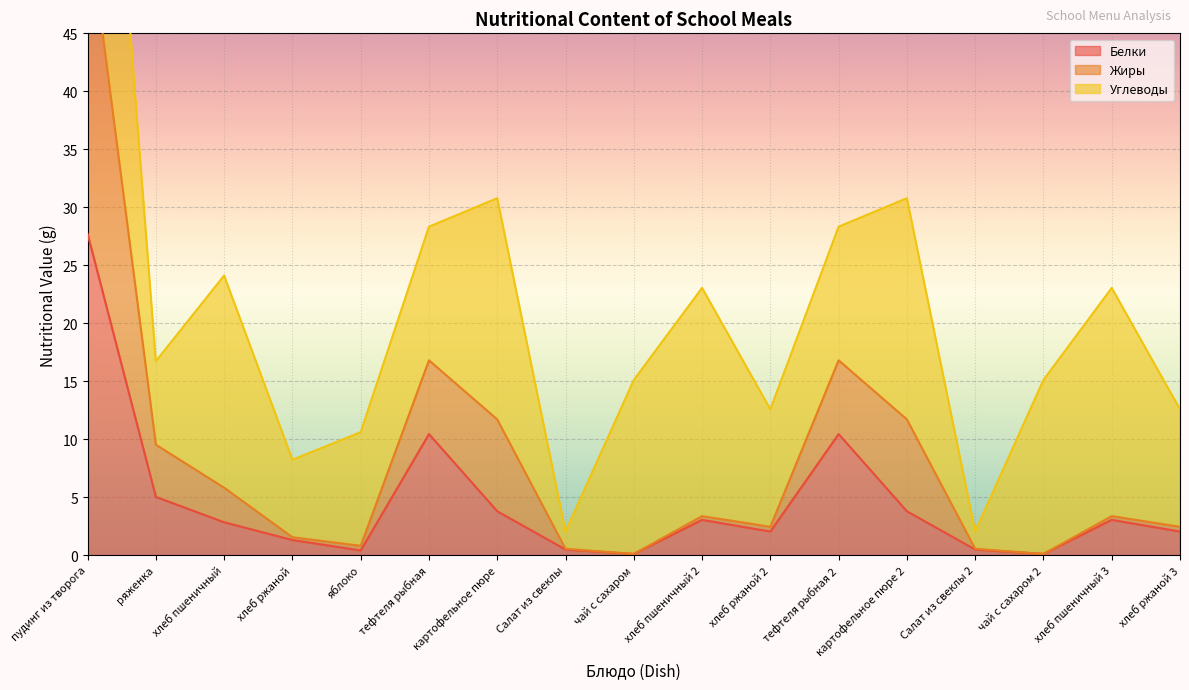

True or false: Жиры has more than 2 points higher than both neighbors.

True